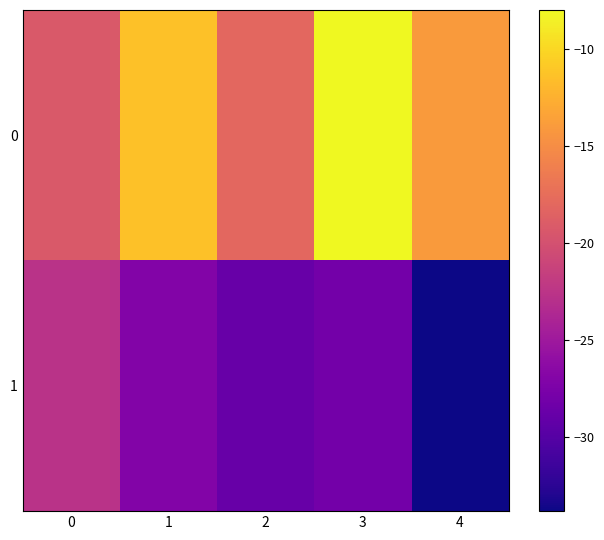

Which has a higher value, 3 or 0?

3